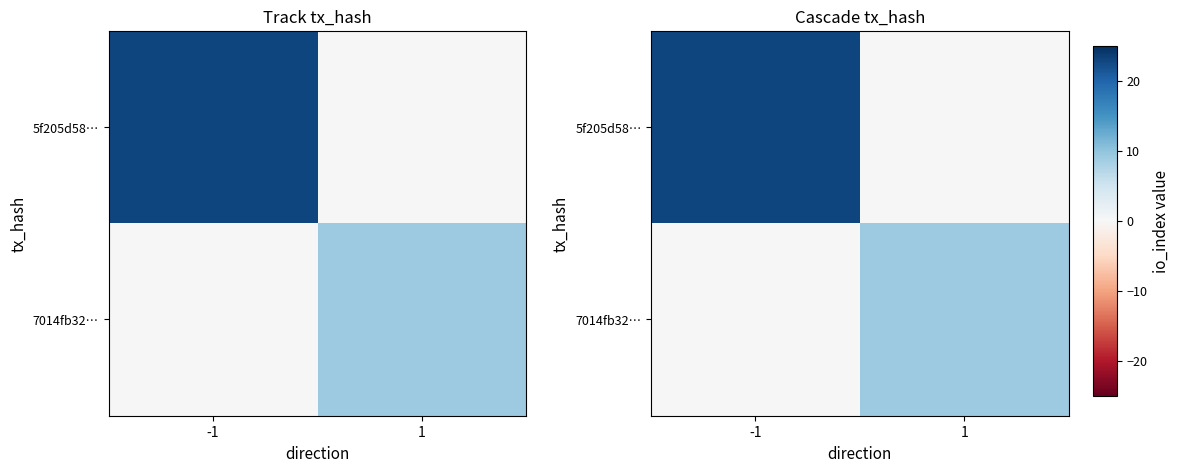

Which series changed the most between -1 and 1?

5f205d58…